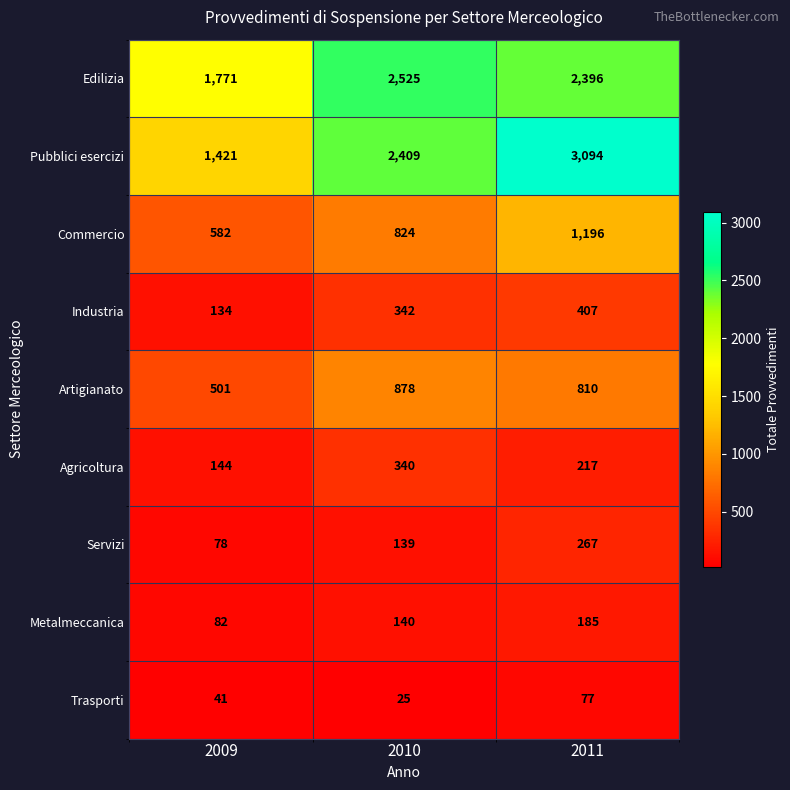

Read the Servizi value at 2010.

139